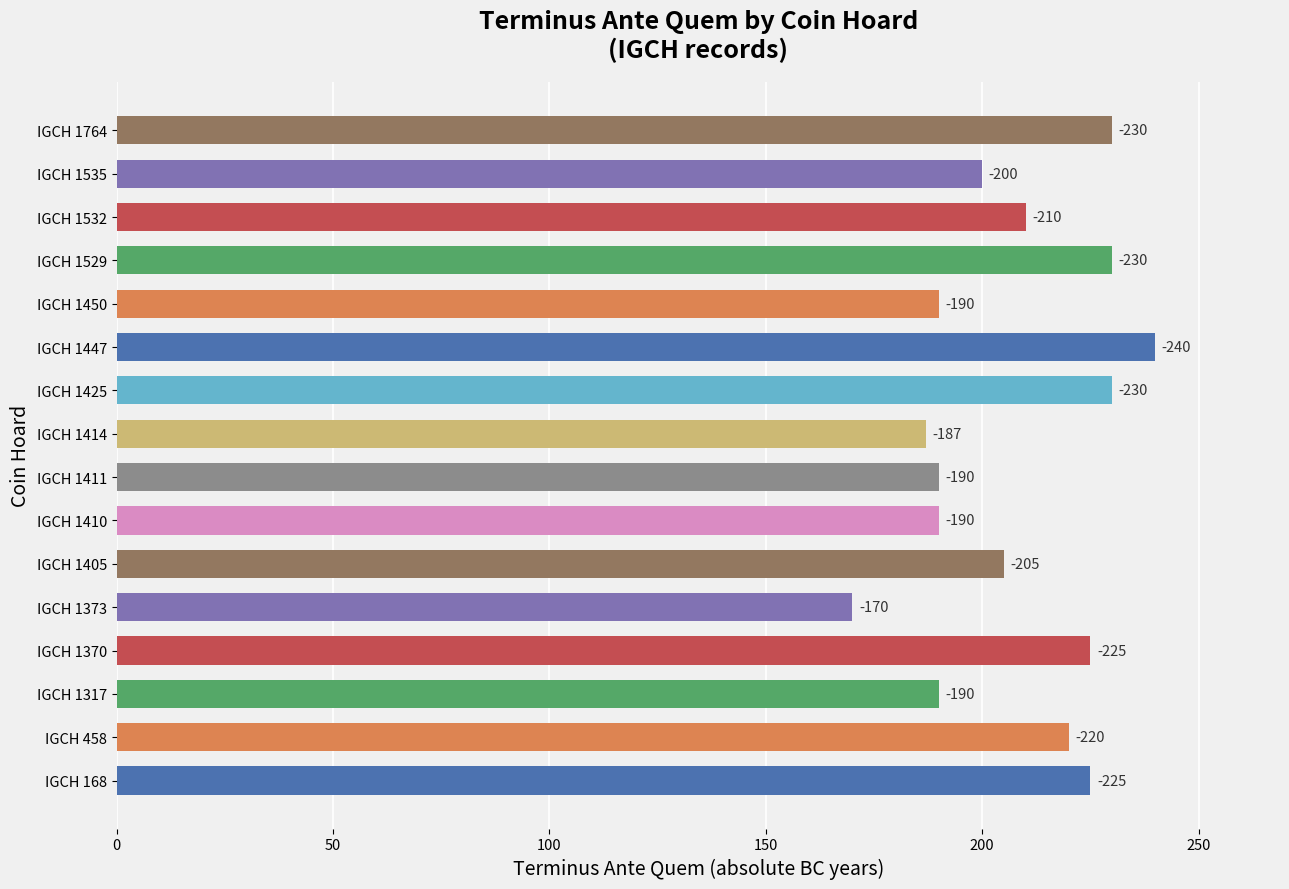

Are the bars horizontal?

Yes